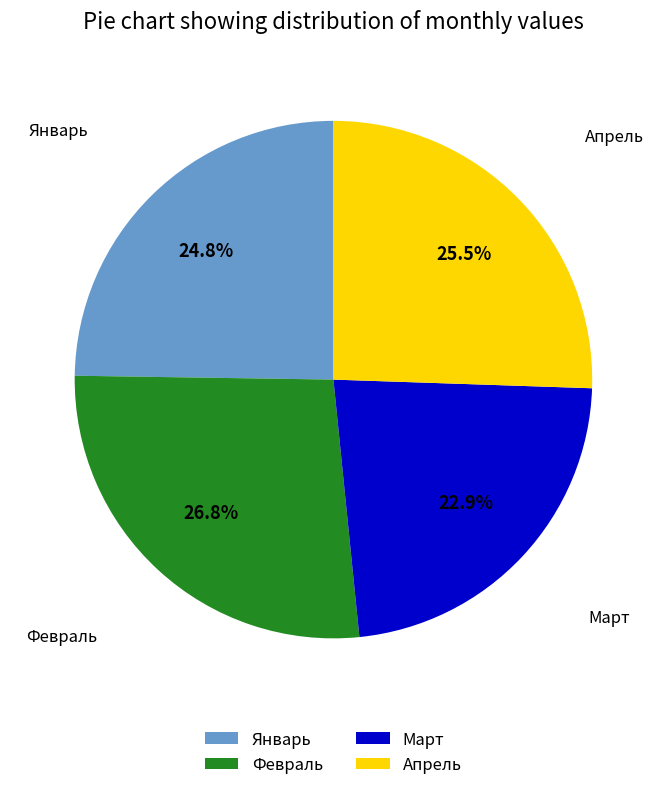

To the nearest percent, what is the average slice percentage?

25%